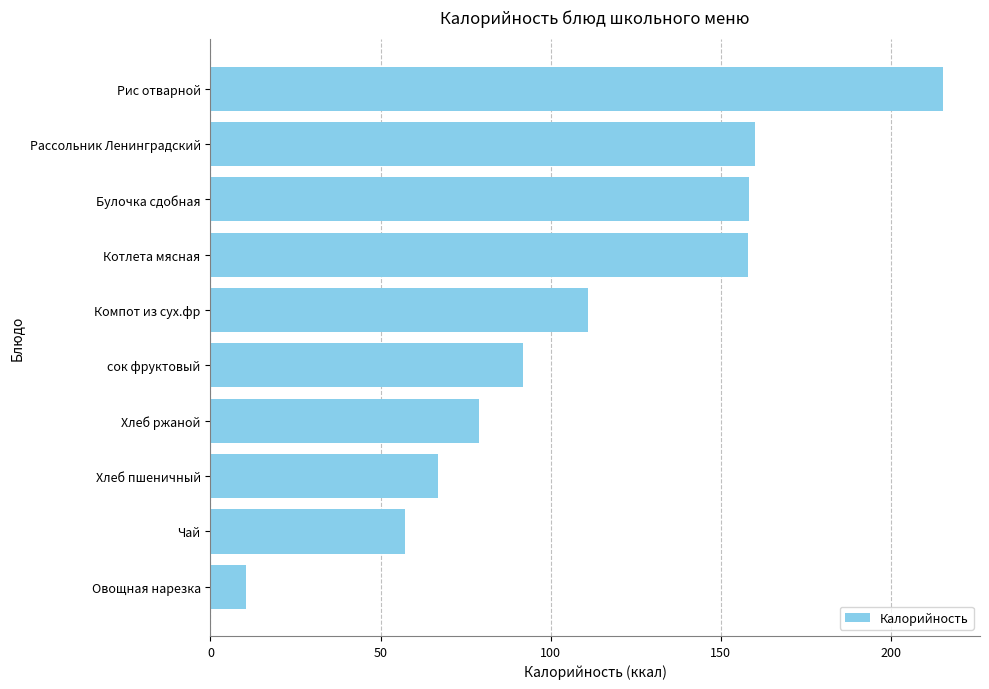

What is the approximate value at Булочка сдобная?

158.2